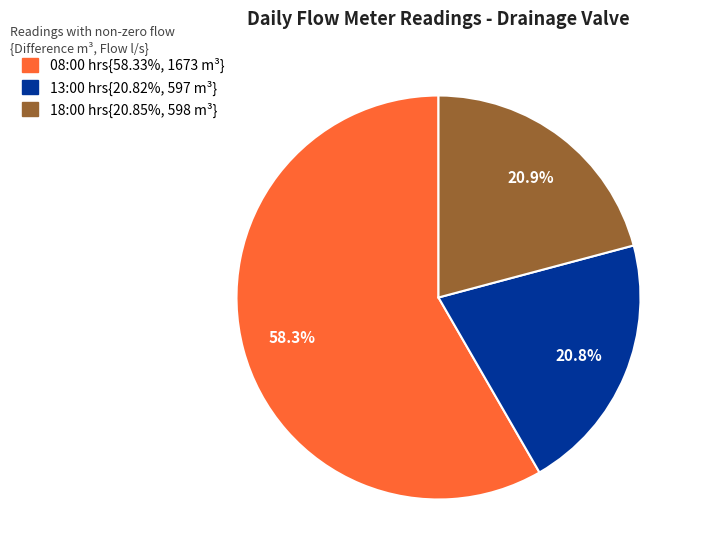

Does any single category account for the majority?

Yes